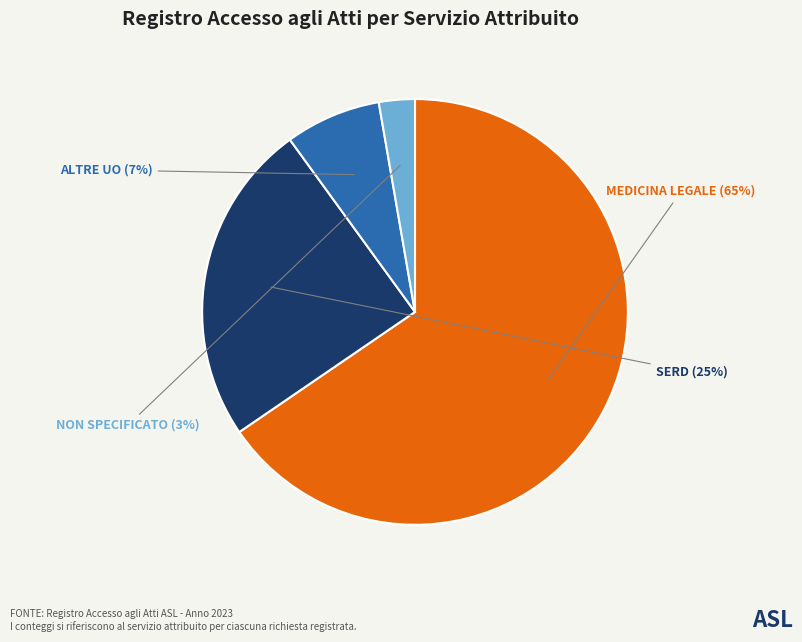

The SERD slice represents 33% of the pie. True or false?

False